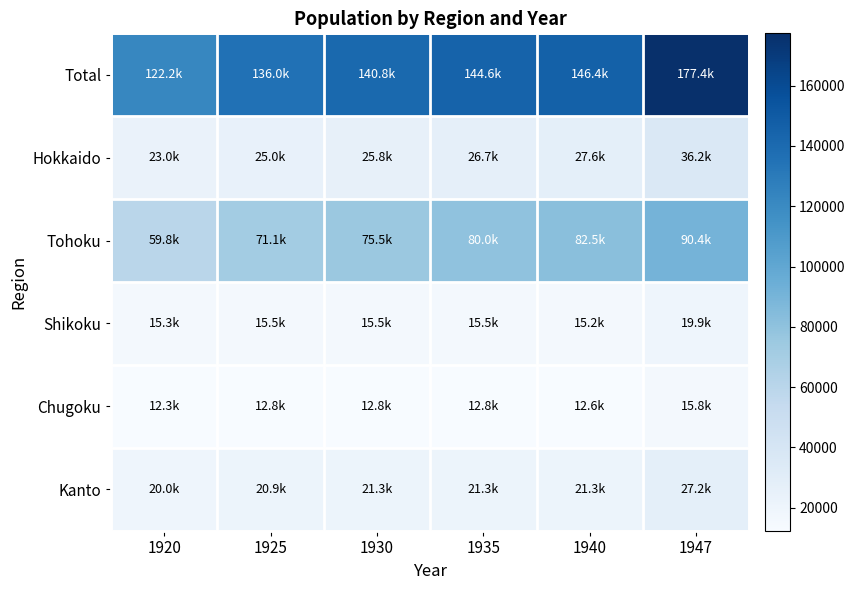

How many distinct data groups are displayed?

6